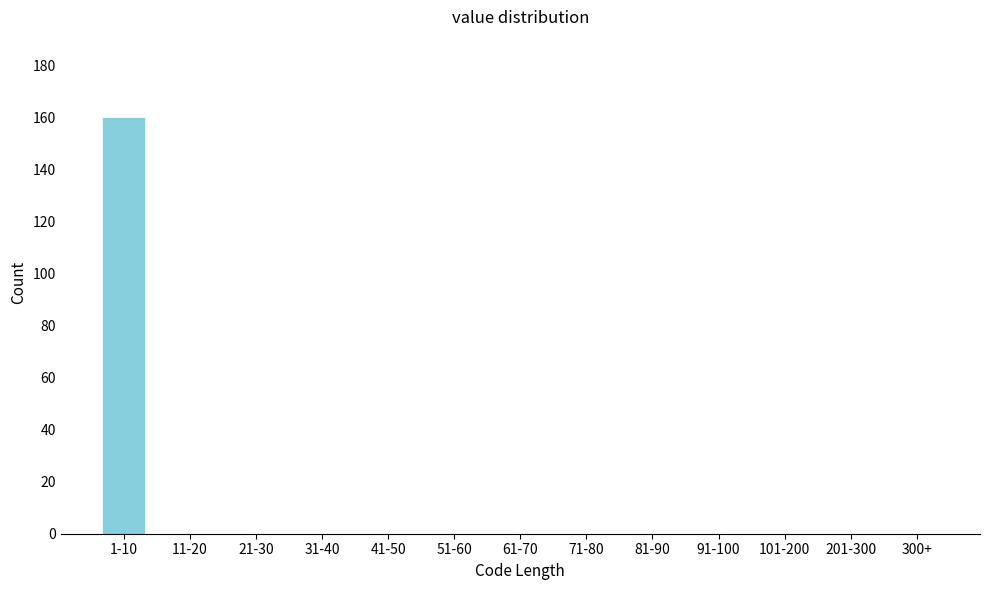

Reading right to left, extract all data points from this chart.

300+=0	201-300=0	101-200=0	91-100=0	81-90=0	71-80=0	61-70=0	51-60=0	41-50=0	31-40=0	21-30=0	11-20=0	1-10=160